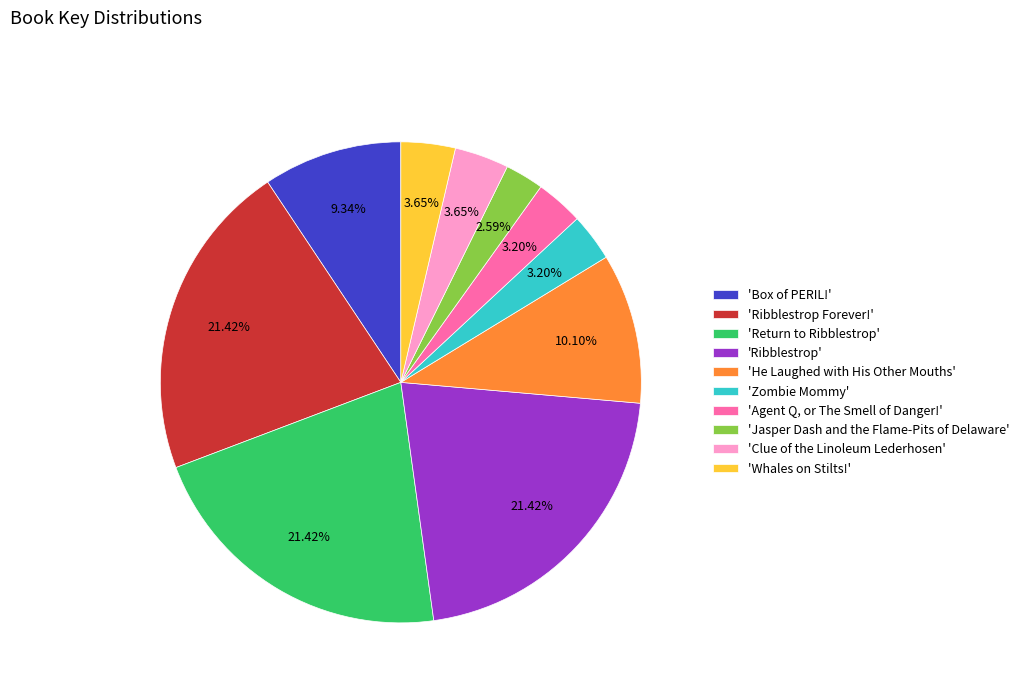

Does 'Jasper Dash and the Flame-Pits of Delaware' represent more than half of the total?

No